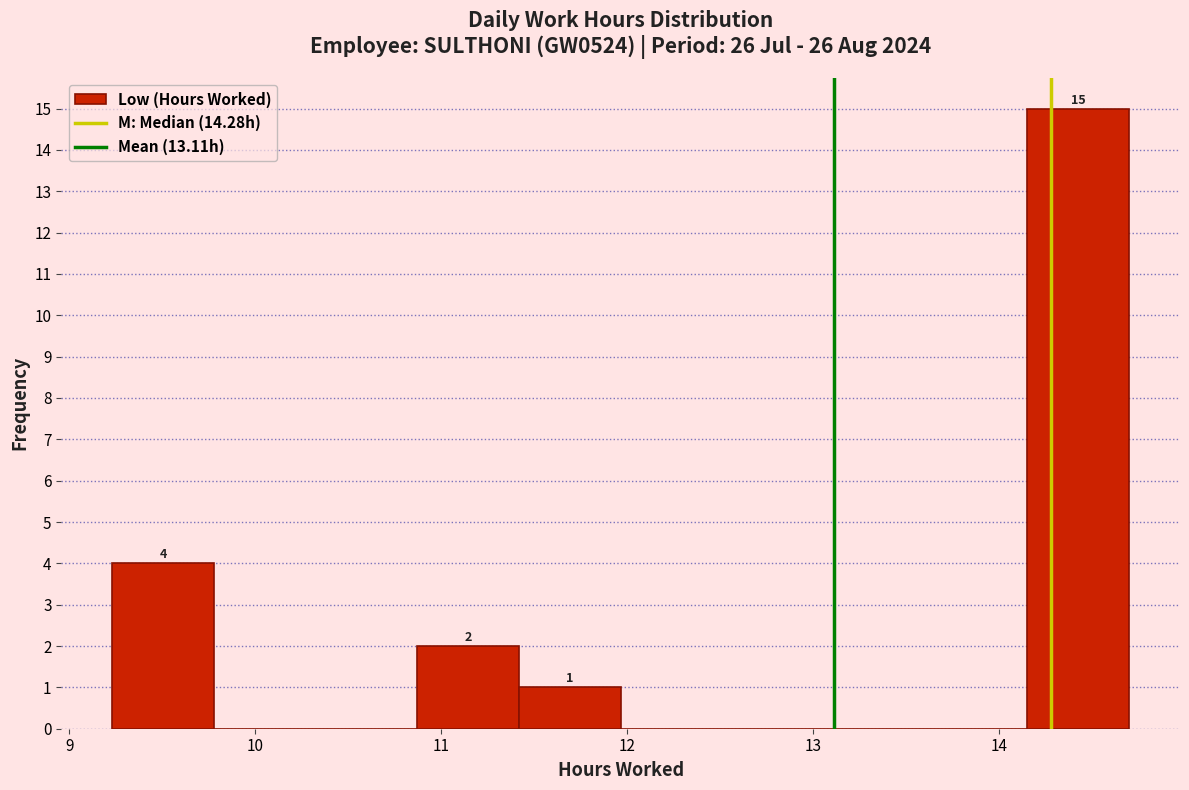

Which range on the x-axis has the tallest bar?

14.2 to 14.7